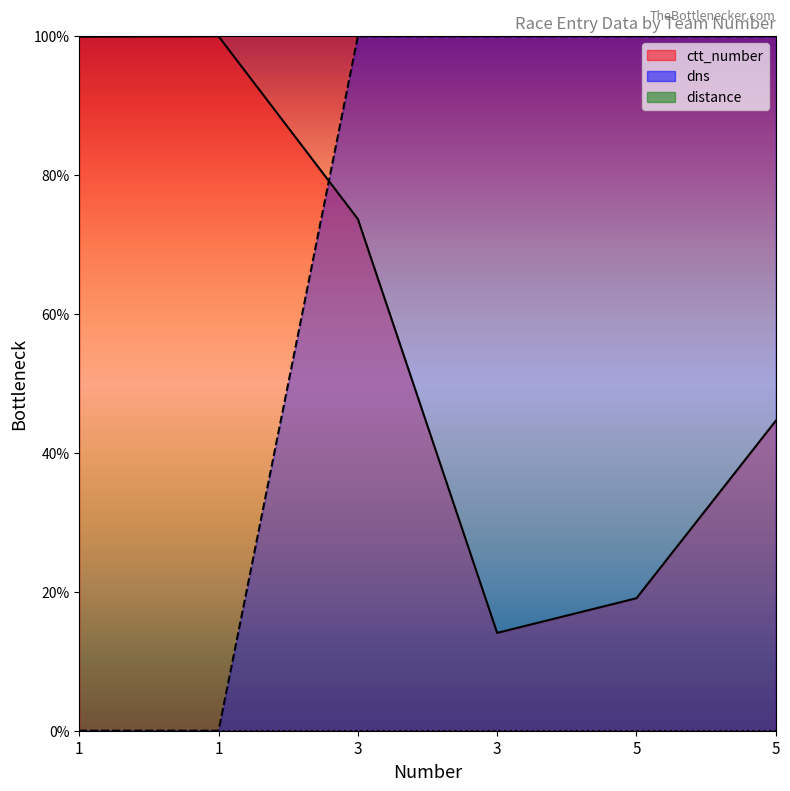

What is the value of the dns point at the 6th from the left?

1.0